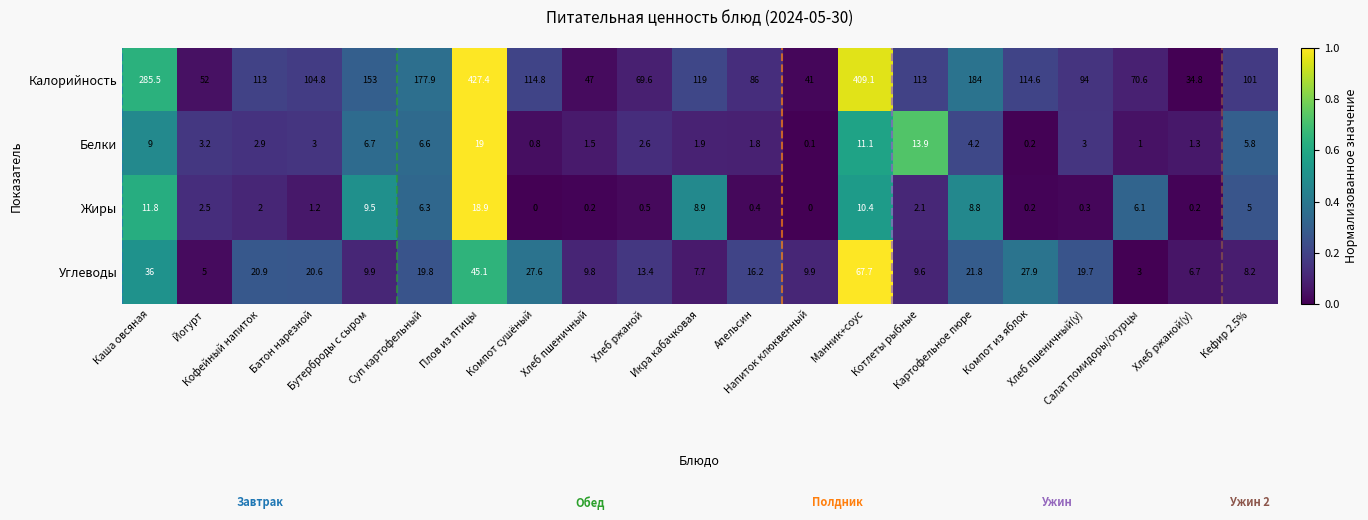

What is the sum of all Углеводы values?

406.5